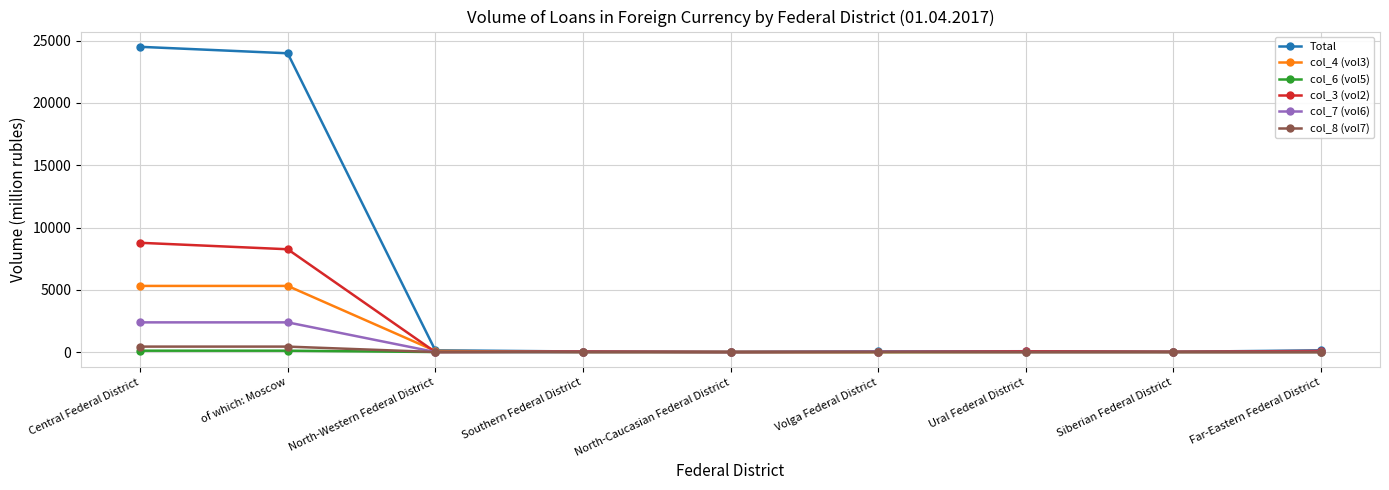

Which series has the largest total across all categories?

Total